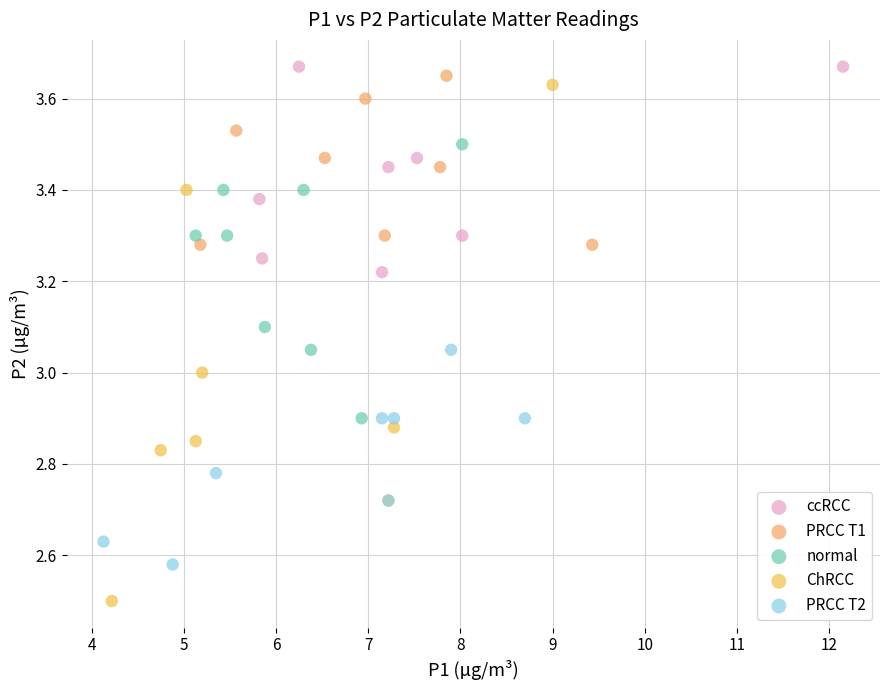

Which series reaches the minimum Y coordinate?

ChRCC